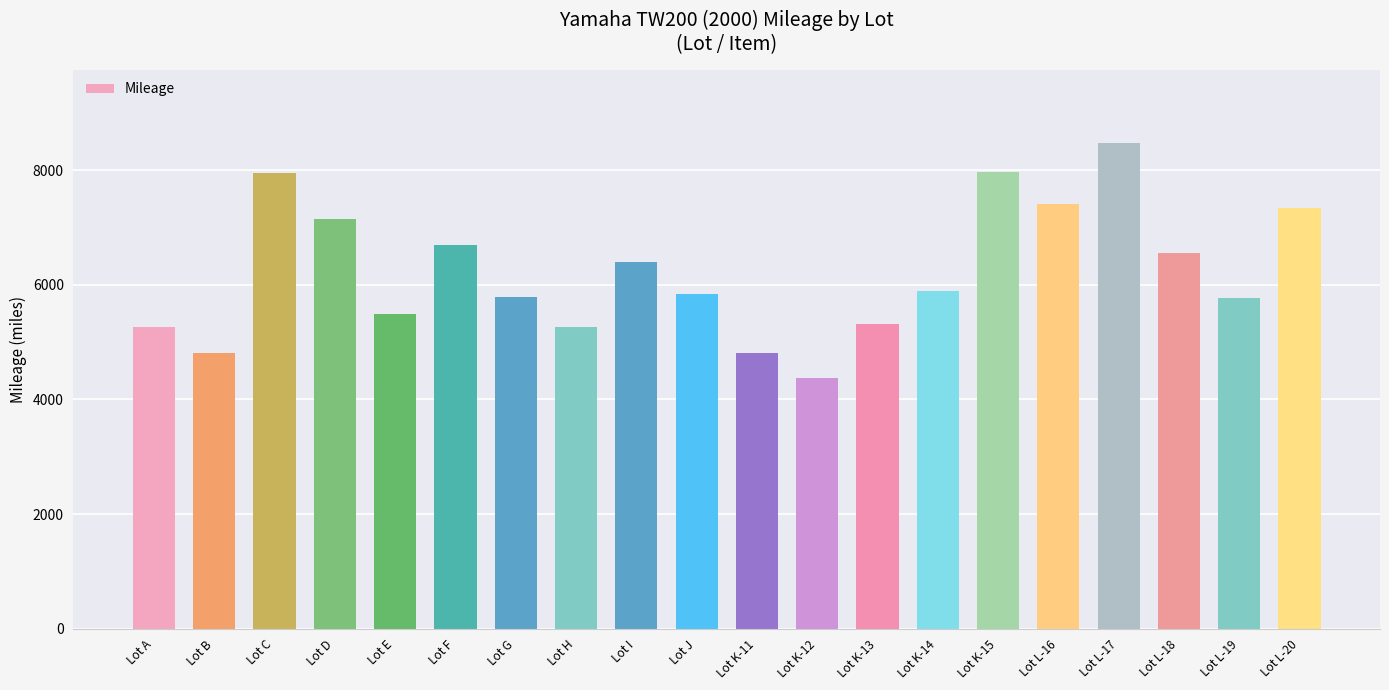

What is the sum of the values at Lot I and Lot K-15?

14373